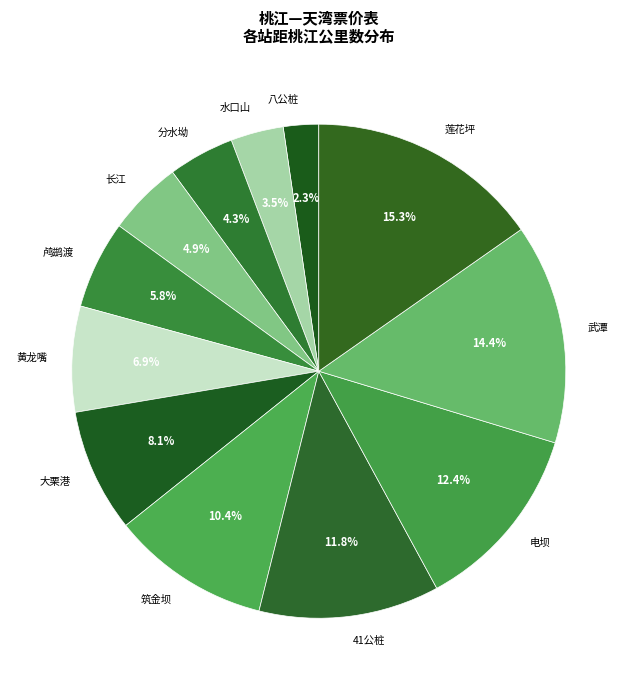

Is there any slice that represents more than half of the pie?

No